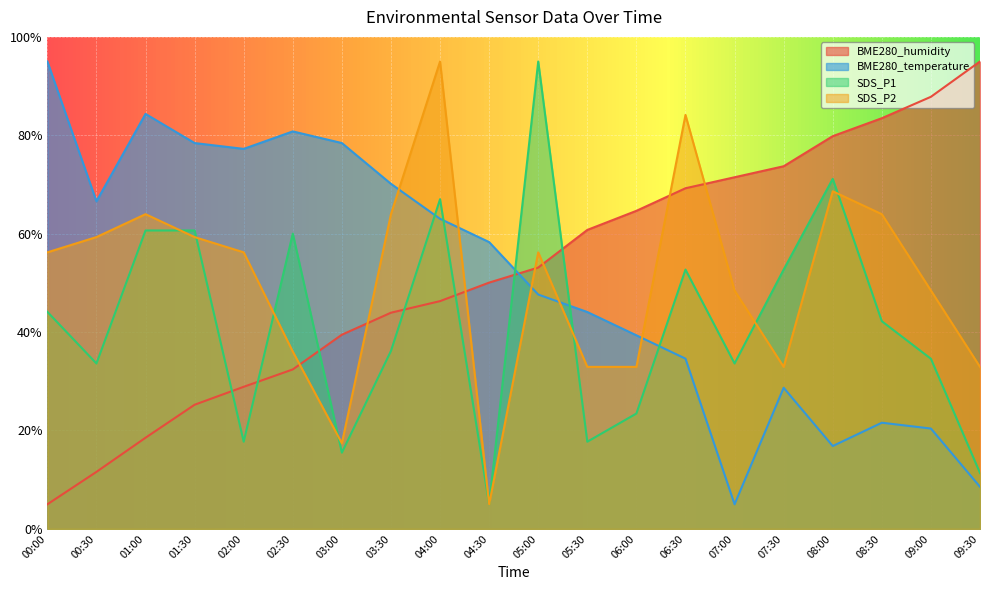

What is the sum of the BME280_humidity values at 08:30 and 01:30?

108.7